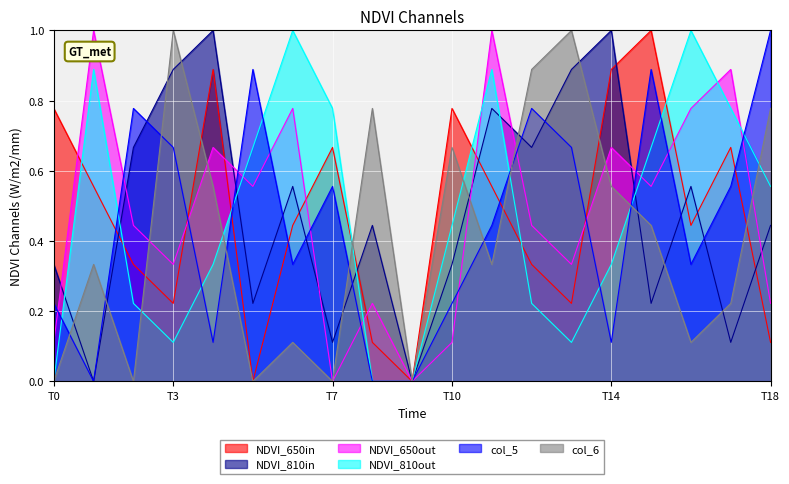

What is the highest value of the NDVI_810in series?

1.0